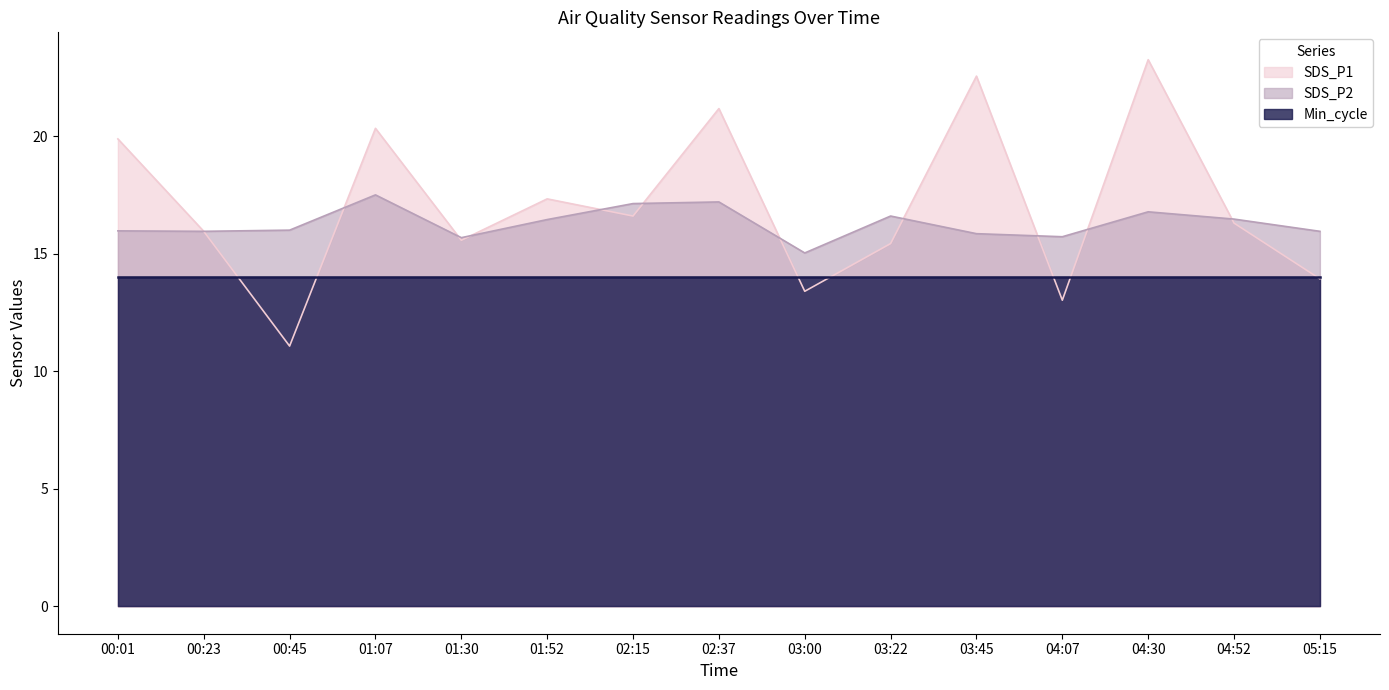

What is the sum of the SDS_P1 values at 03:22 and 04:52?

31.7